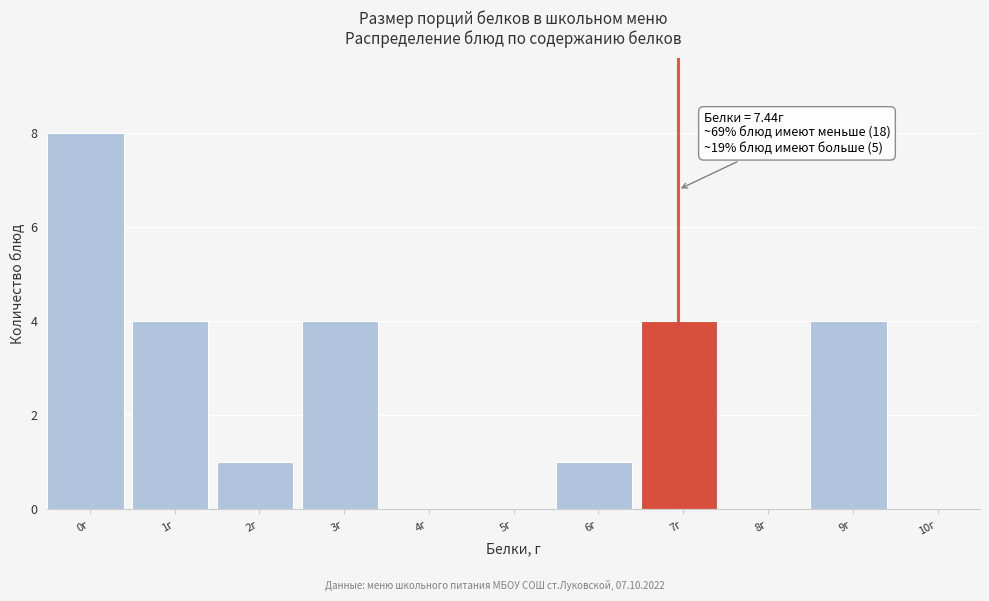

Reading left to right, list all the values displayed in this chart.

0г=8	1г=4	2г=1	3г=4	4г=0	5г=0	6г=1	7г=4	8г=0	9г=4	10г=0